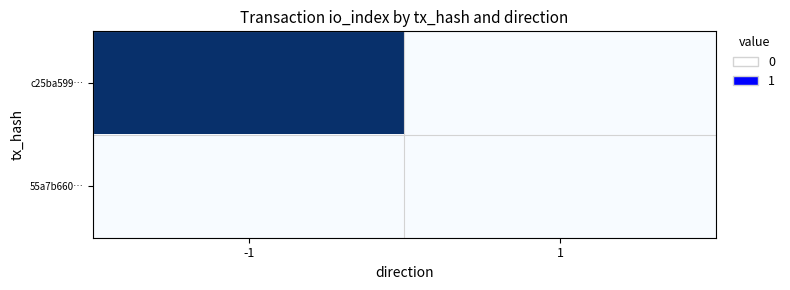

Reading left to right, list all the values displayed in this chart.

c25ba599…: -1=1.0	1=0.0
55a7b660…: -1=0.0	1=0.0